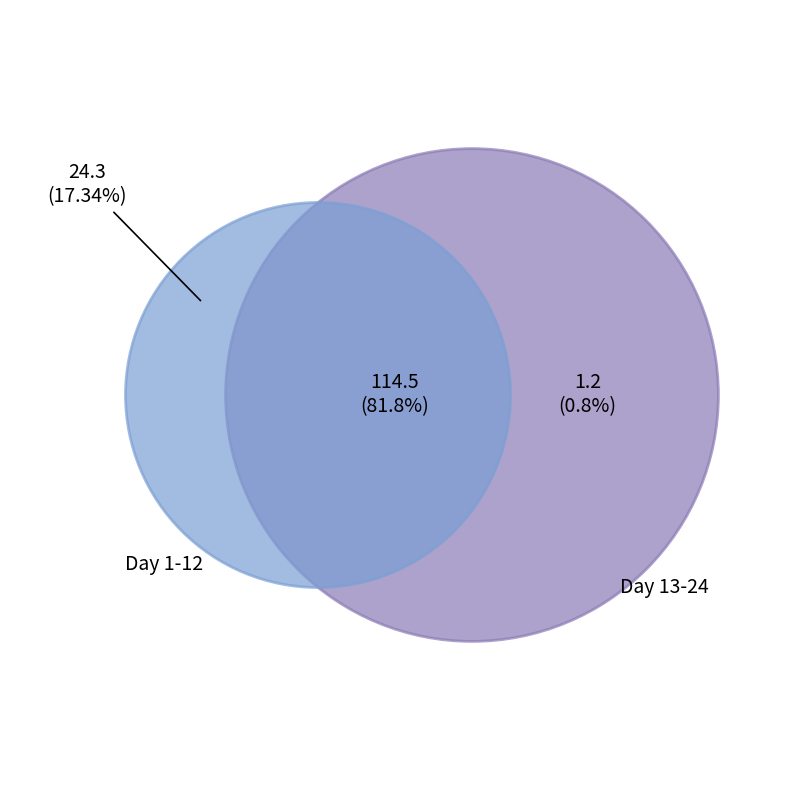

Does 22 represent more than half of the total?

No